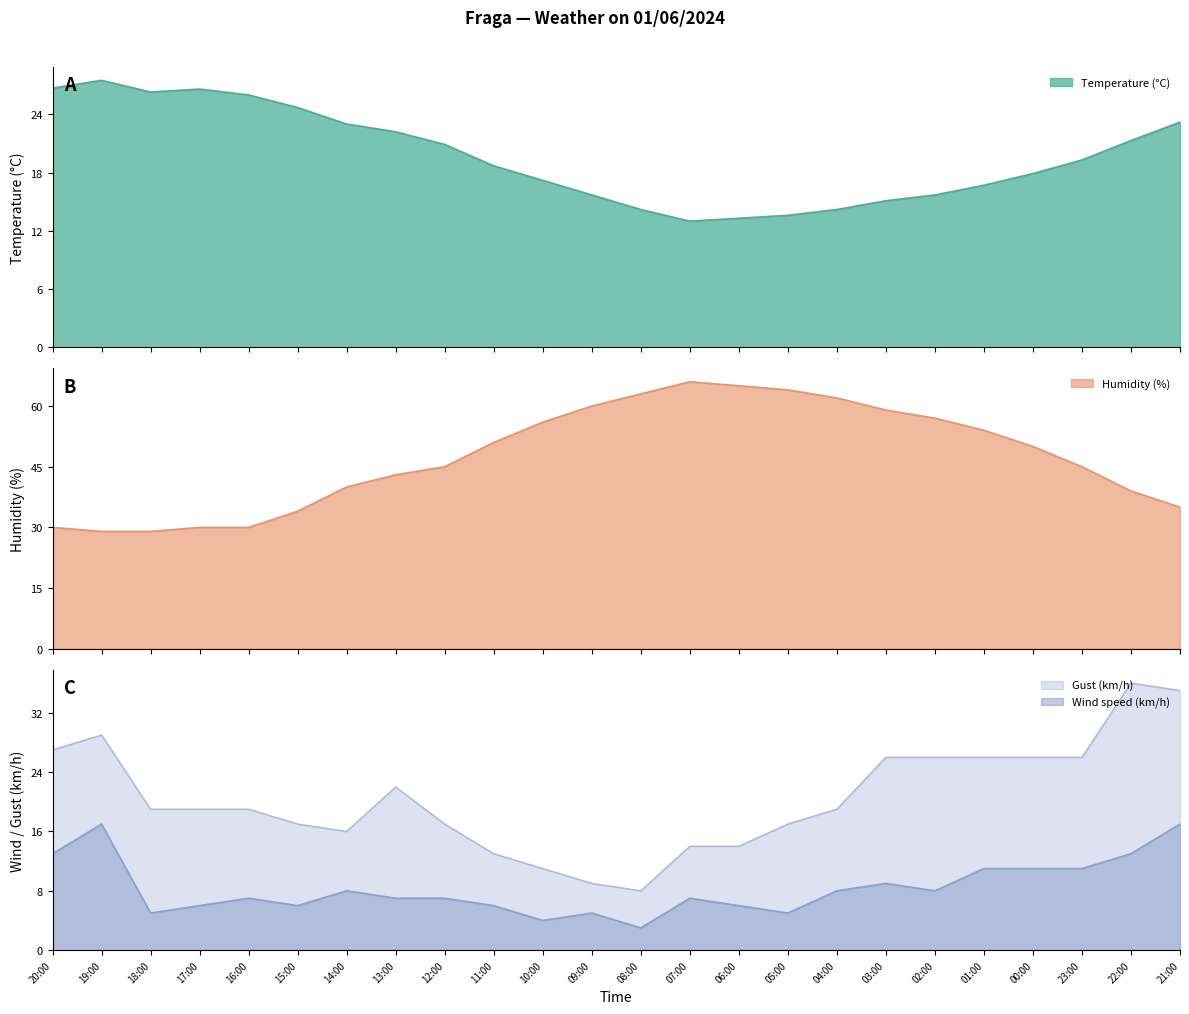

How many lines are shown in the chart?

4